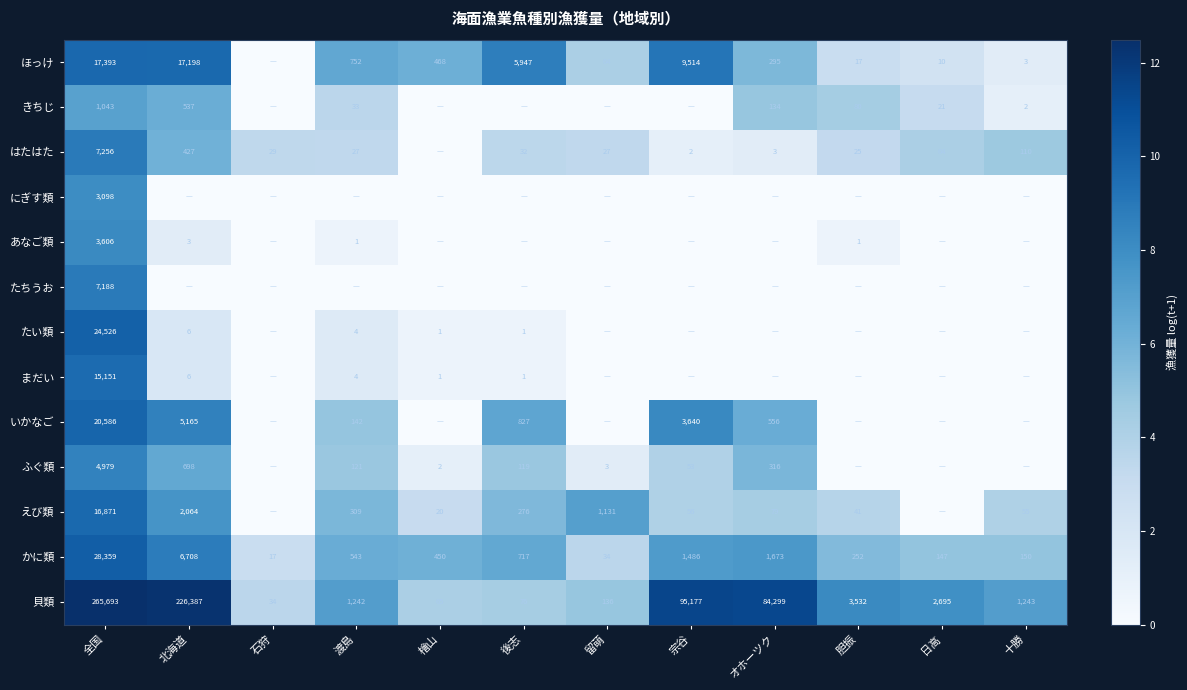

What is the maximum value shown in the chart?

12.5